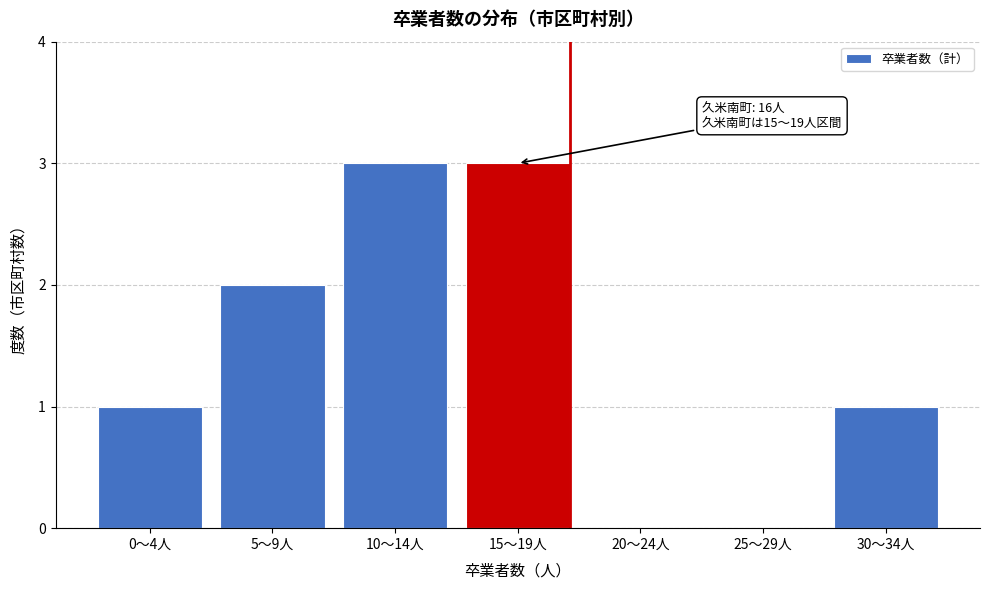

Reading left to right, extract all data points from this chart.

0〜4人=1	5〜9人=2	10〜14人=3	15〜19人=3	20〜24人=0	25〜29人=0	30〜34人=1